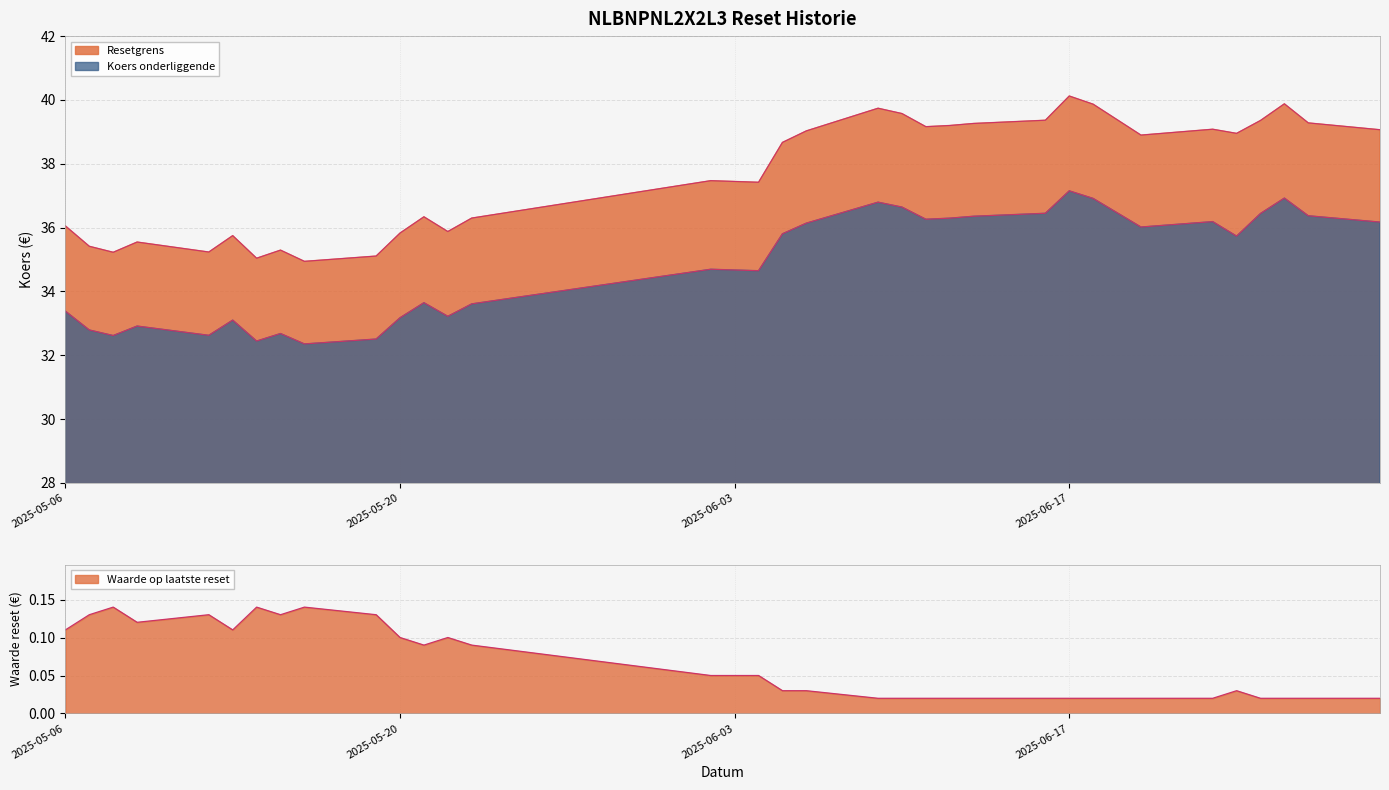

What is the lowest value of the Resetgrens series?

34.9